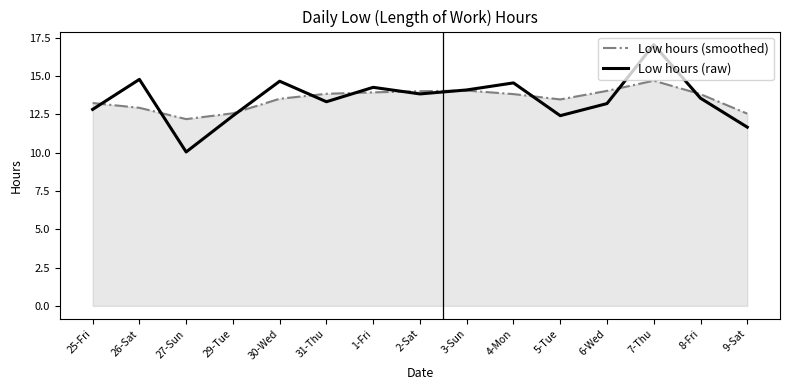

Which series has the widest spread of values?

Low hours (raw)